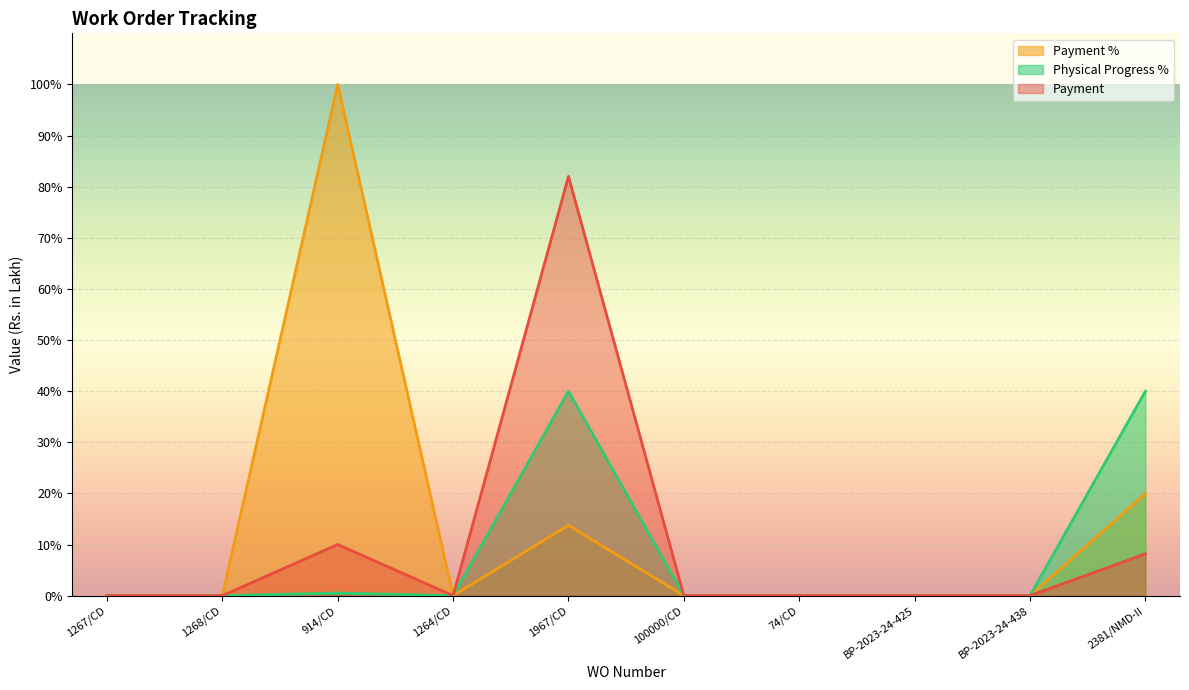

What is the sum of the Physical Progress % values at 1267/CD and 914/CD?

0.5